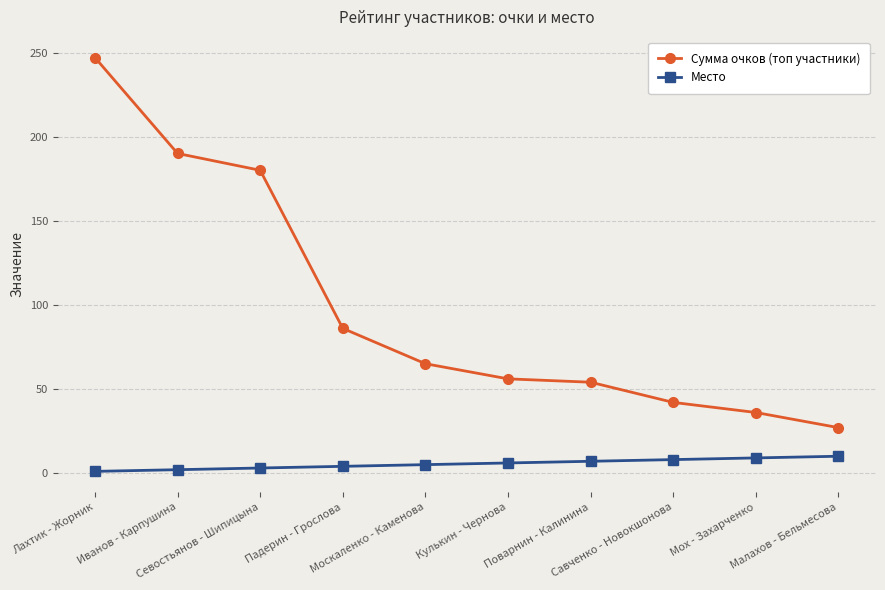

Is this an area chart (filled region under the line)?

No